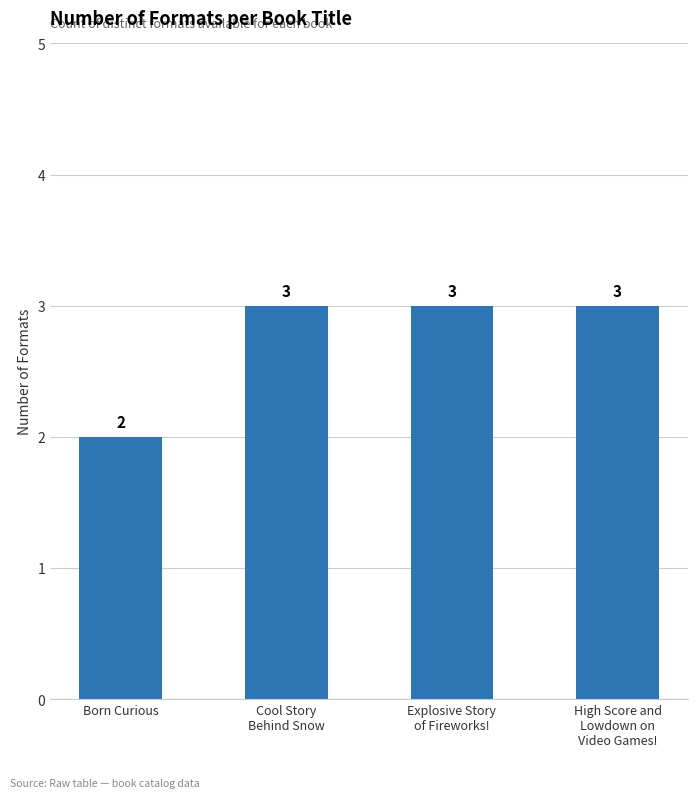

Reading right to left, extract all data points from this chart.

High Score and
Lowdown on
Video Games!=3	Explosive Story
of Fireworks!=3	Cool Story
Behind Snow=3	Born Curious=2